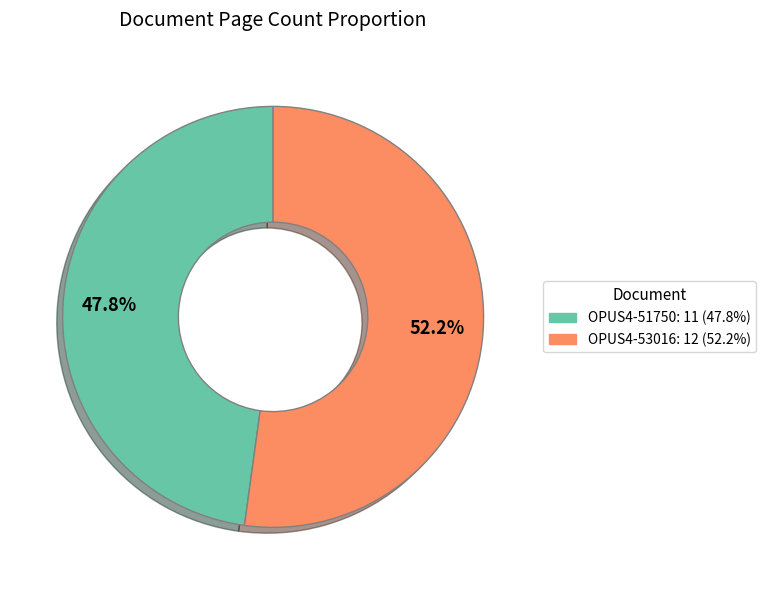

To the nearest percent, what is the difference between the OPUS4-53016 and OPUS4-51750 slice percentages?

4%